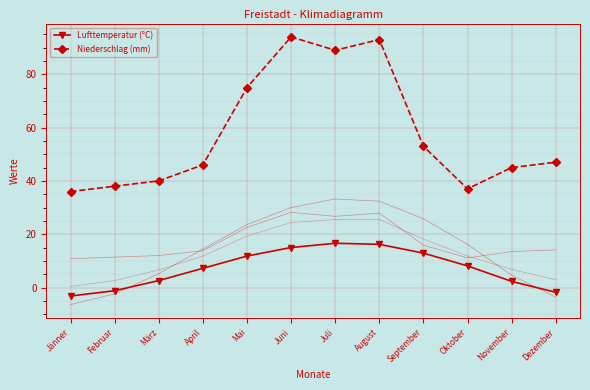

What is the label of the 5th point from the left?

Mai